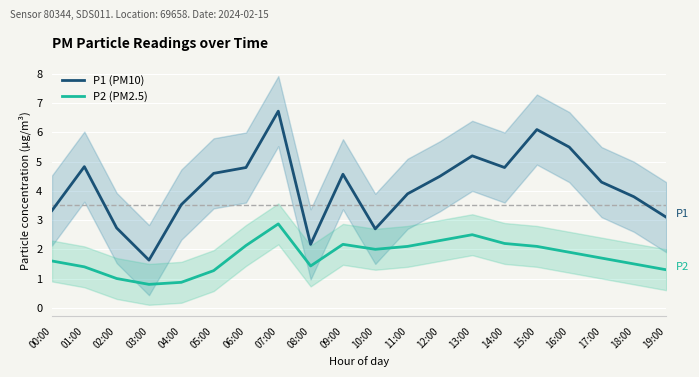

In P1 (PM10), how many points are higher than both neighbors (excluding endpoints)?

5